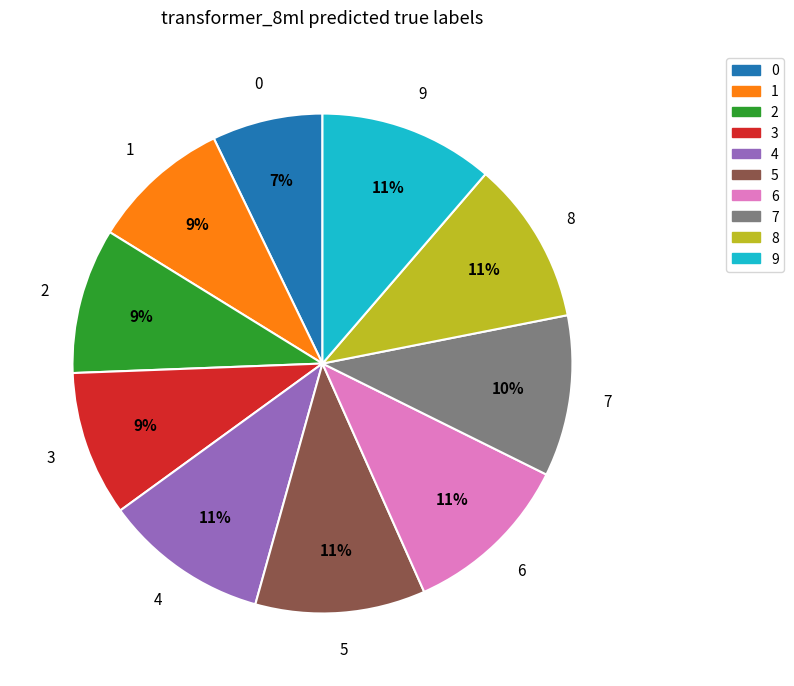

Is there a majority slice in this chart?

No